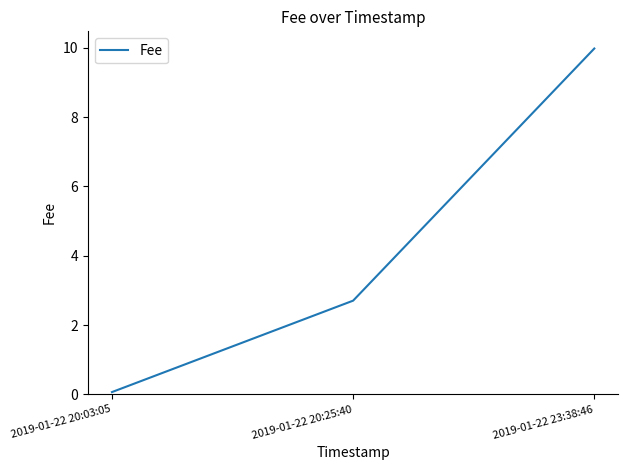

What is the sum of all values?

12.8